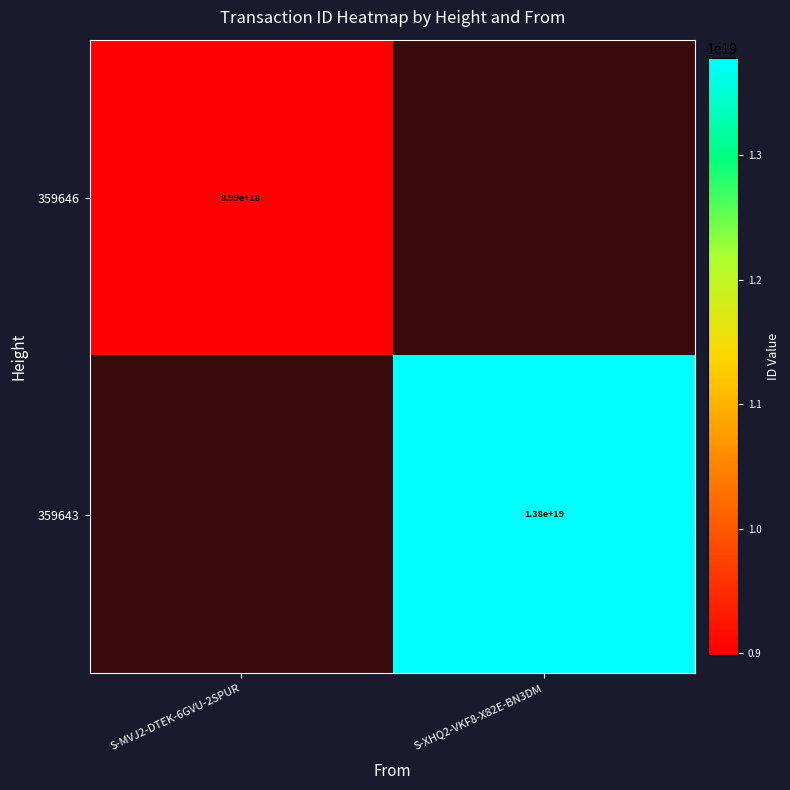

True or false: 359643 has a value of 18135106173920700416 at S-XHQ2-VKF8-X82E-BN3DM.

False